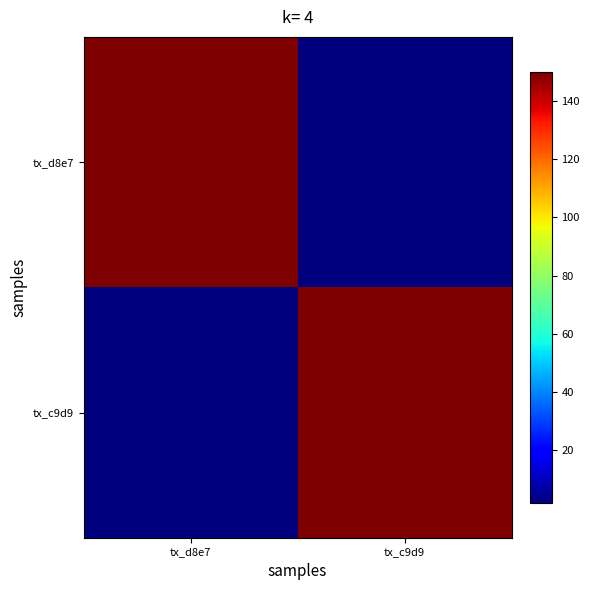

Reading right to left, list all the values displayed in this chart.

tx_d8e7: tx_c9d9=2	tx_d8e7=150
tx_c9d9: tx_c9d9=150	tx_d8e7=2